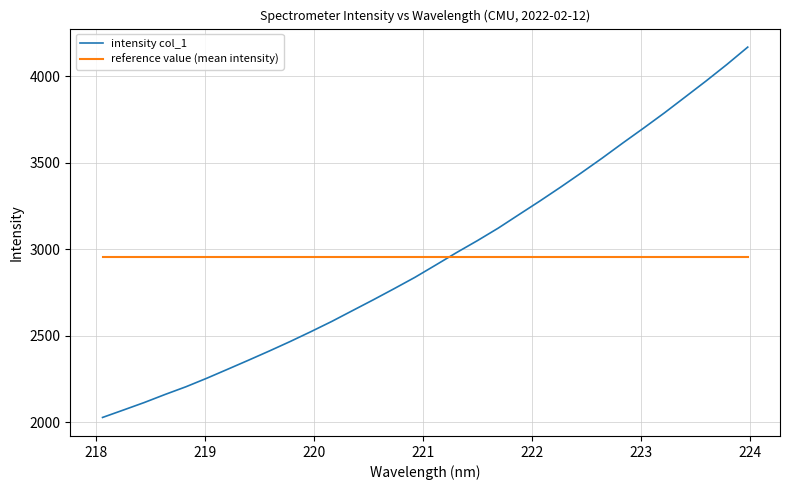

What is the minimum value for reference value (mean intensity)?

2953.7